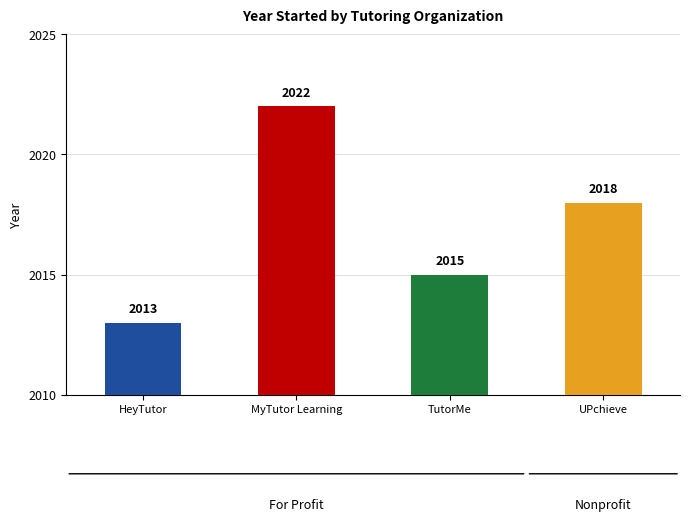

Where does the data first go above 2018?

MyTutor Learning